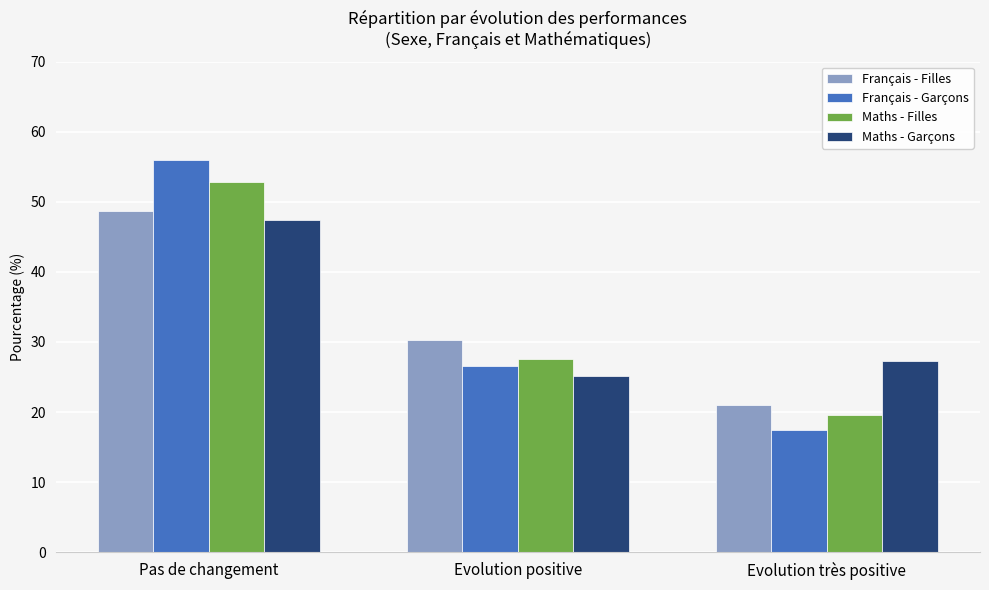

What is the label of the 2nd bar from the left?

Evolution positive